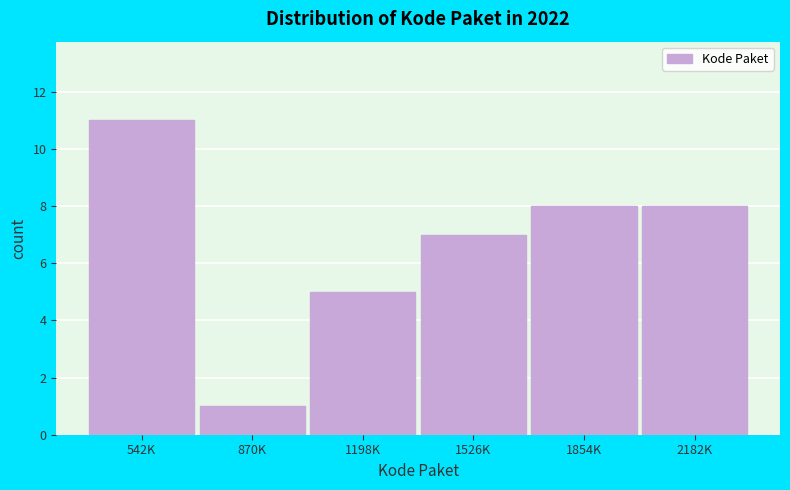

Reading right to left, what are all the values shown in this chart?

2182K=8	1854K=8	1526K=7	1198K=5	870K=1	542K=11